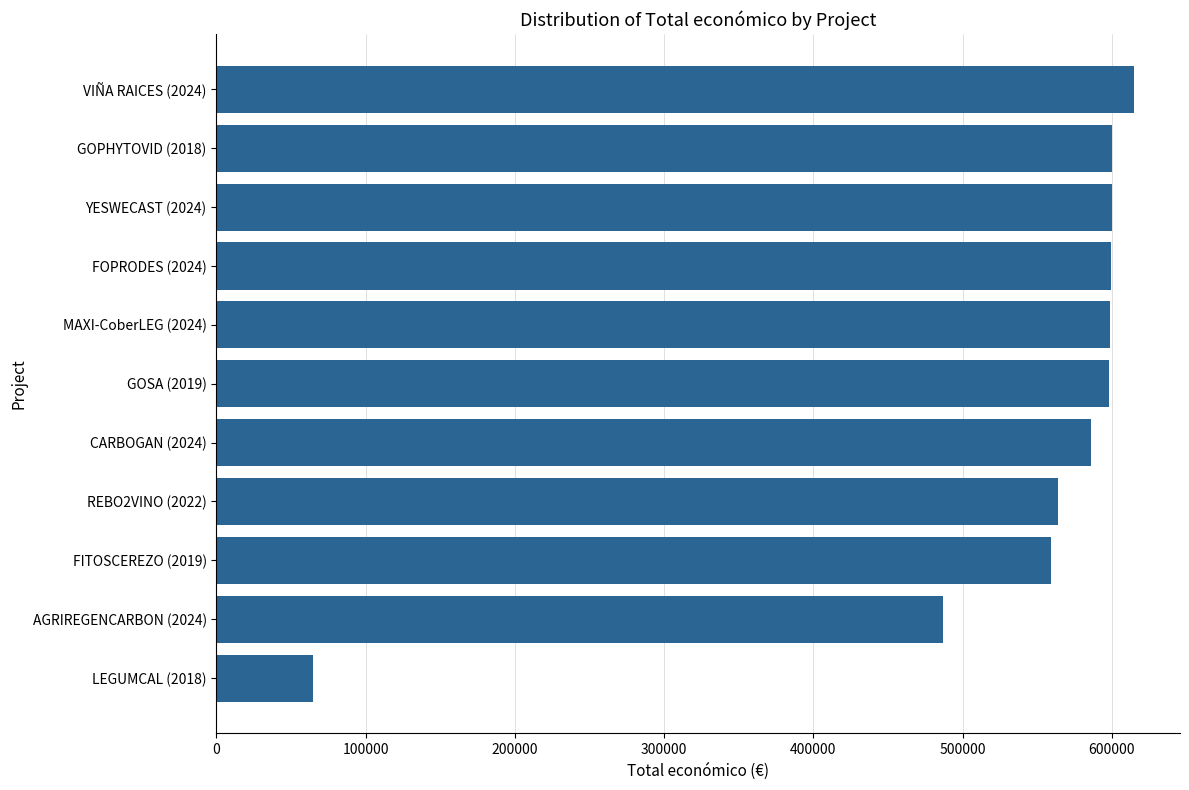

Are the bars horizontal?

Yes